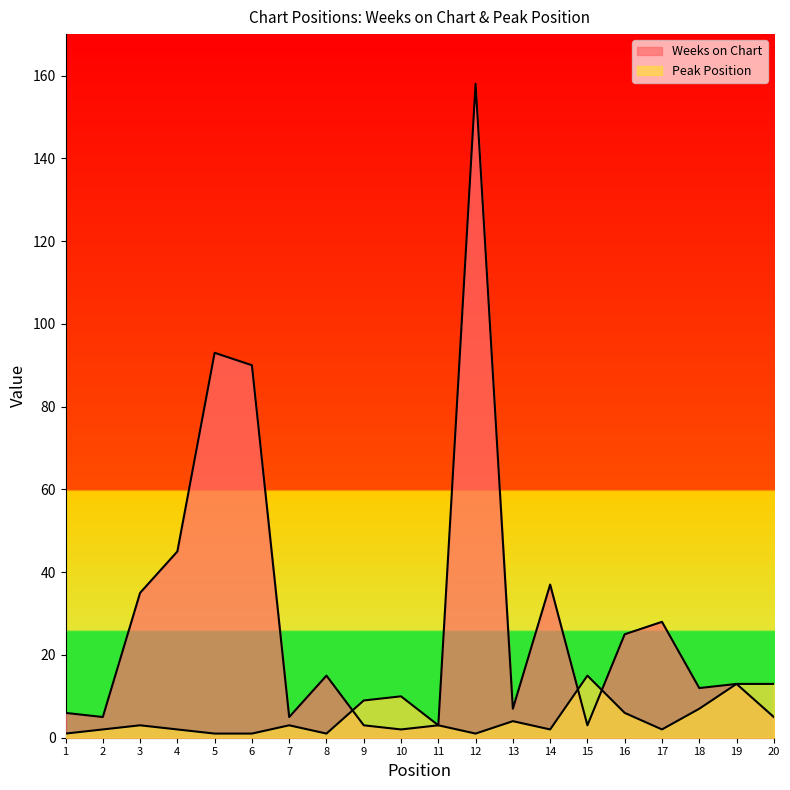

At which category does Peak Position reach its first local valley?

8